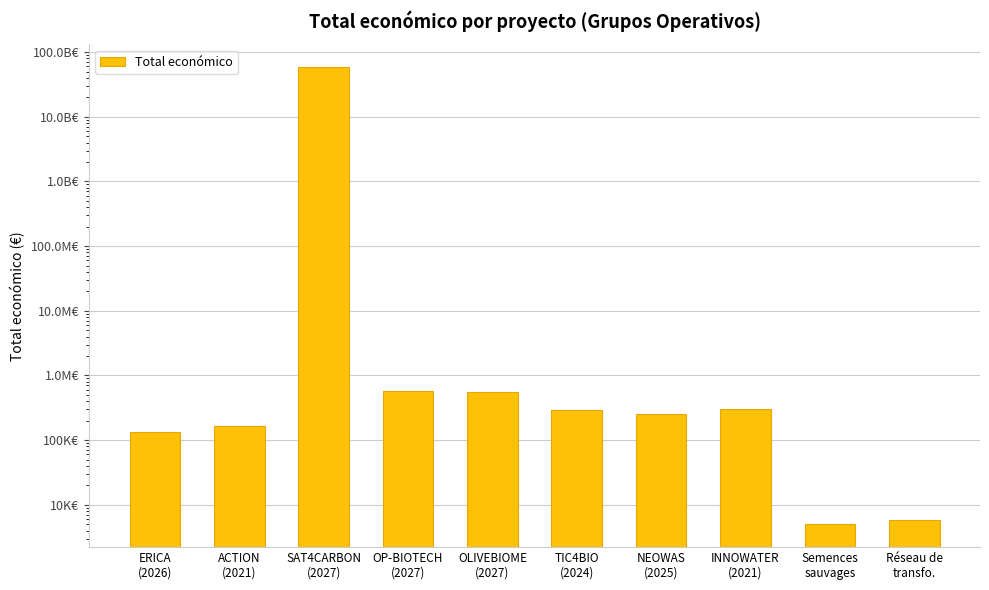

What is the minimum value shown in the chart?

5000